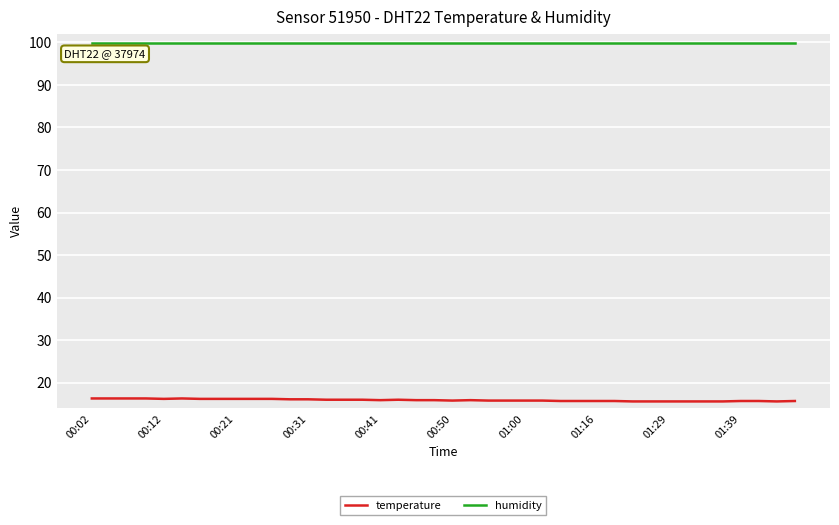

What is the highest value of the temperature series?

16.3